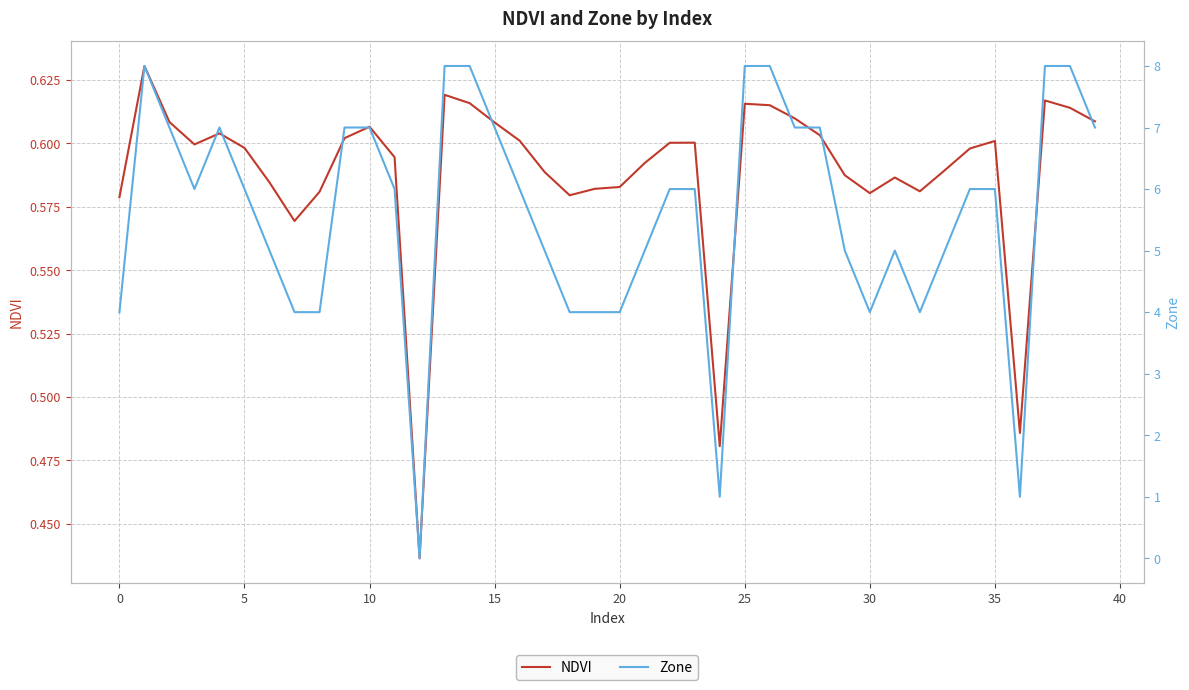

How many lines are shown in the chart?

2